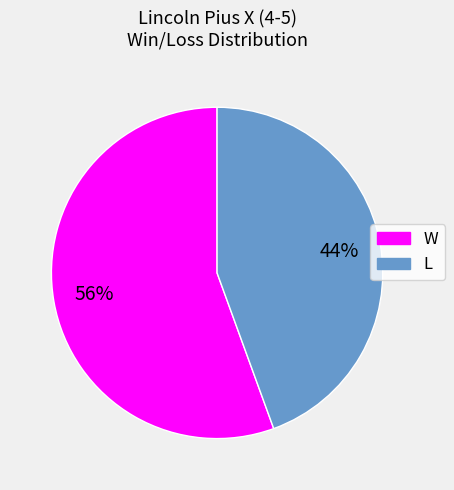

Which slice is the largest?

W